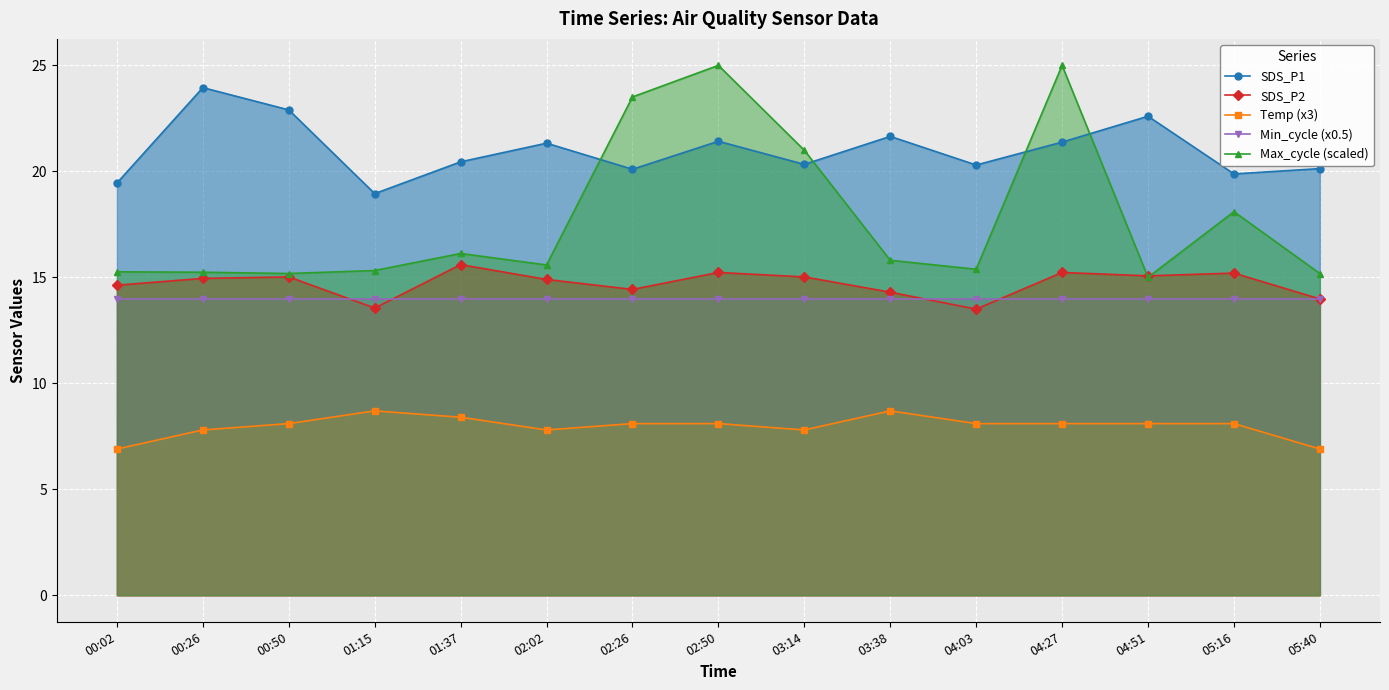

Count the number of data series in this chart.

5